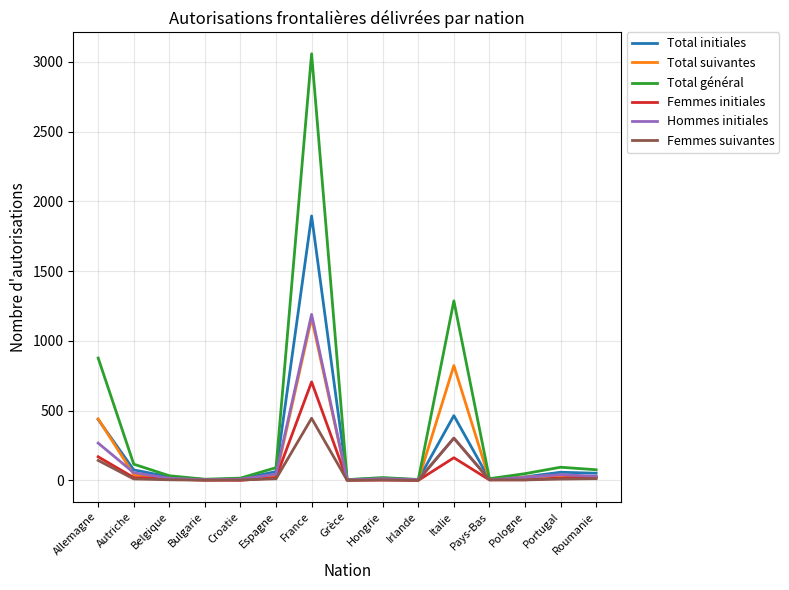

What are all the series names shown in the legend?

Total initiales, Total suivantes, Total général, Femmes initiales, Hommes initiales, Femmes suivantes